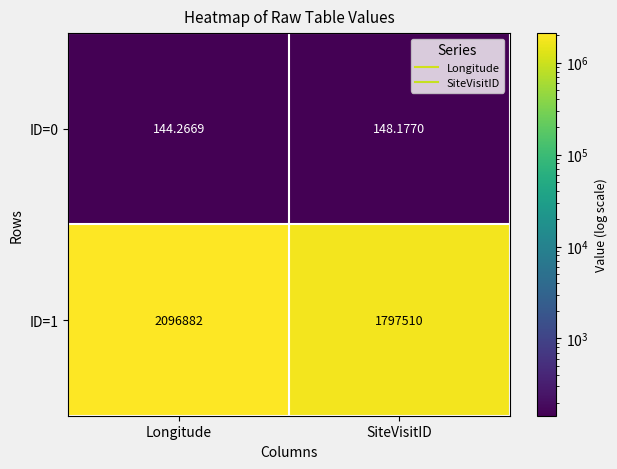

Where does the ID=0 series first go above 148?

SiteVisitID